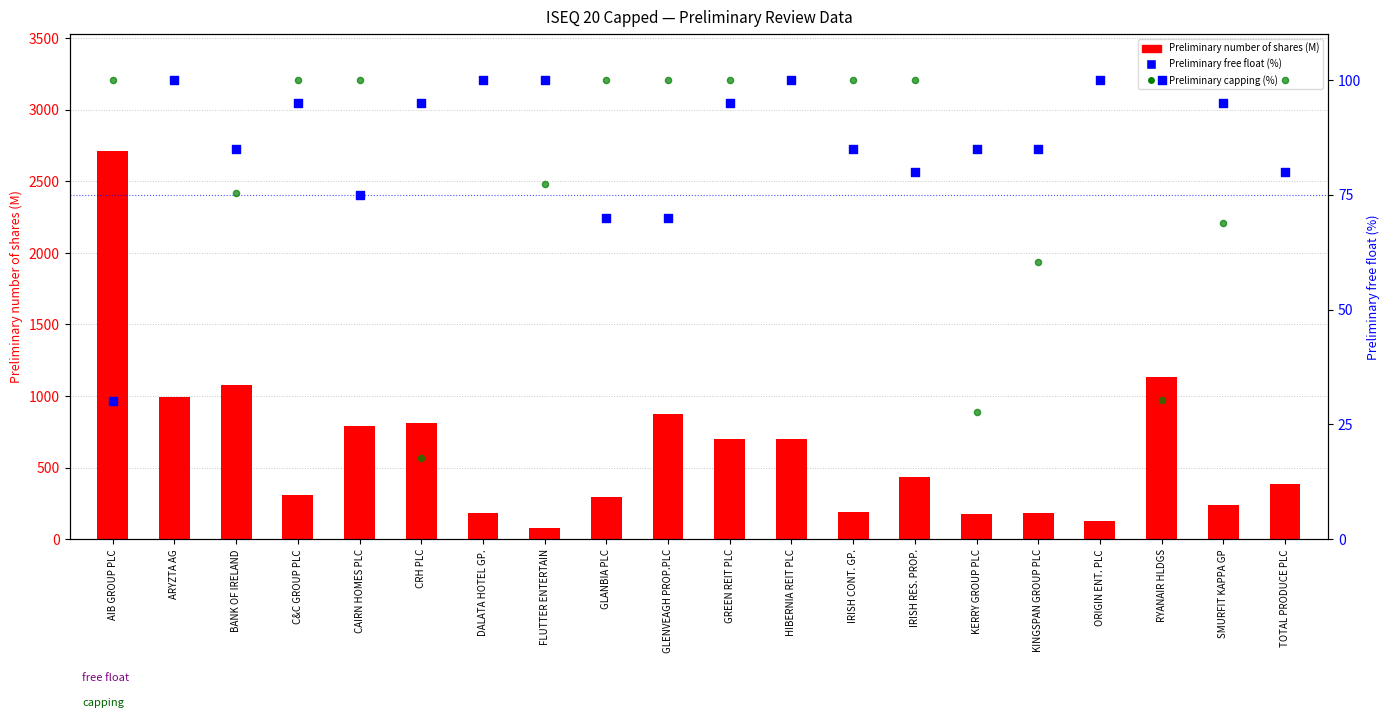

At which category is the sum across all series the highest?

AIB GROUP PLC